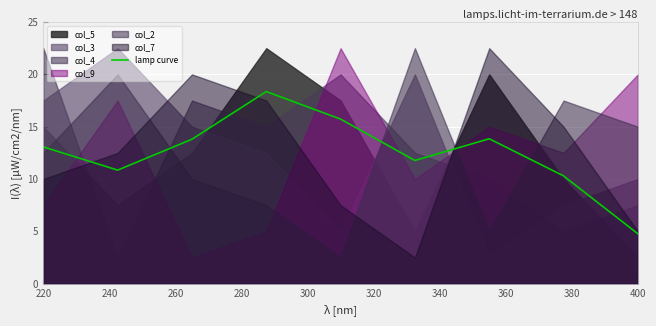

Is it true that lamp curve equals 4.8 at 400?

True